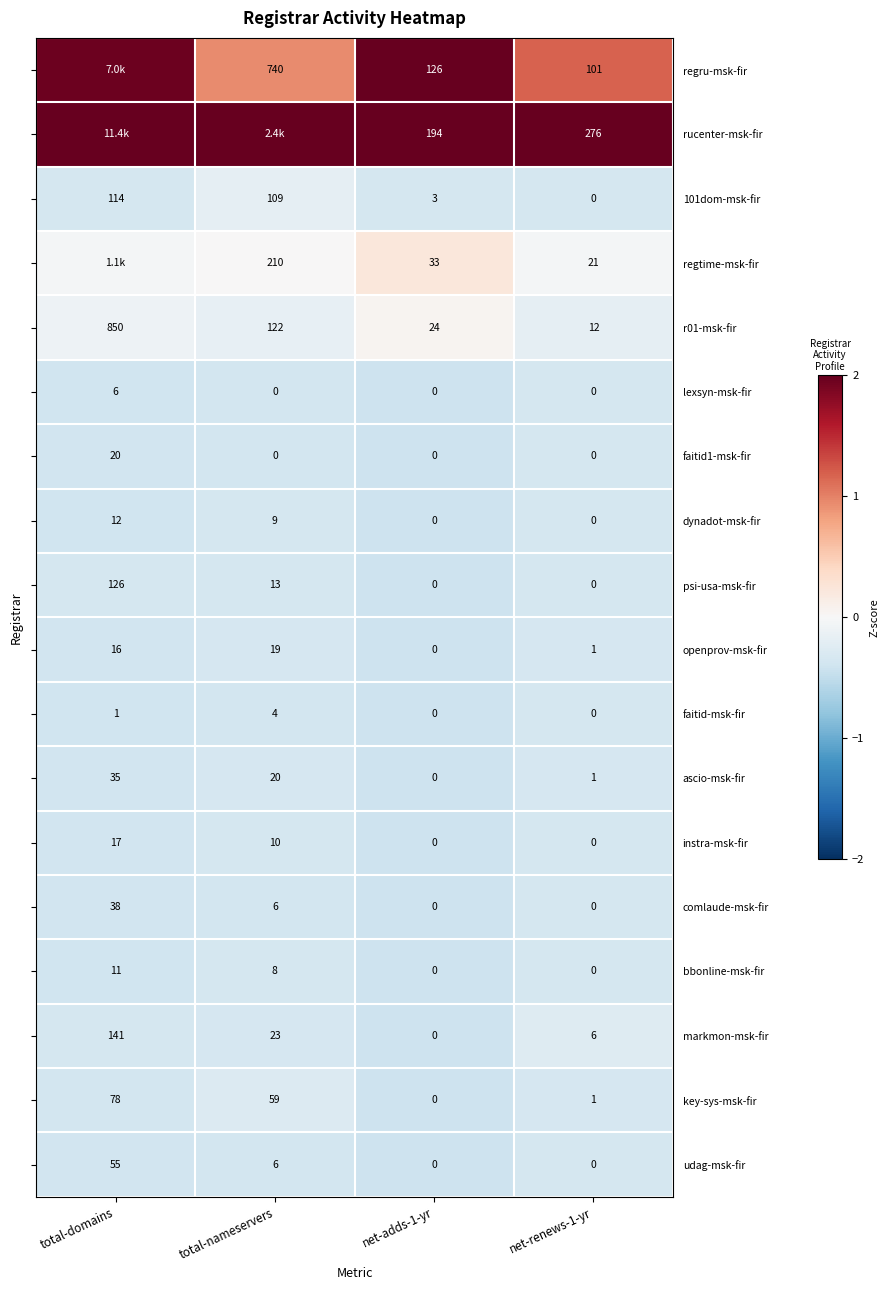

How many data points does each series have?

4